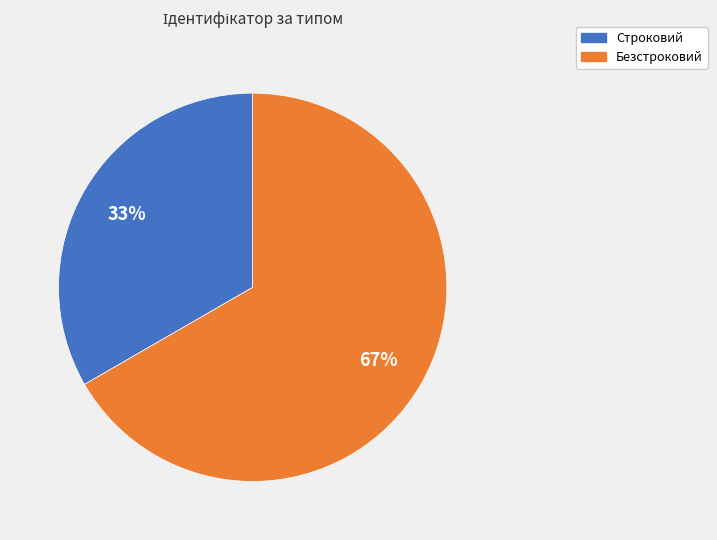

Combined, do Безстроковий and Строковий account for over 50%?

Yes